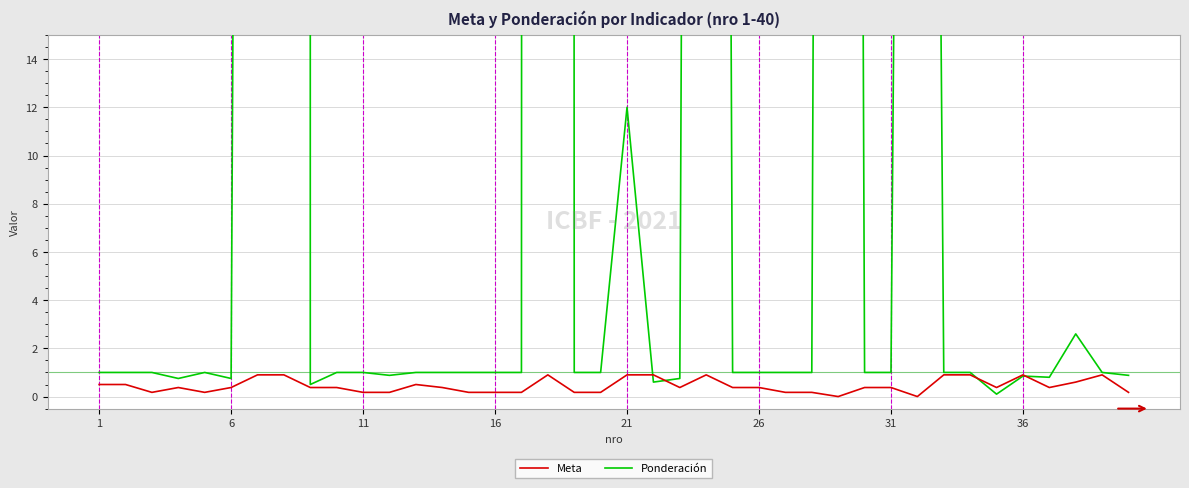

Between 8 and 23, which series saw the biggest shift?

Meta